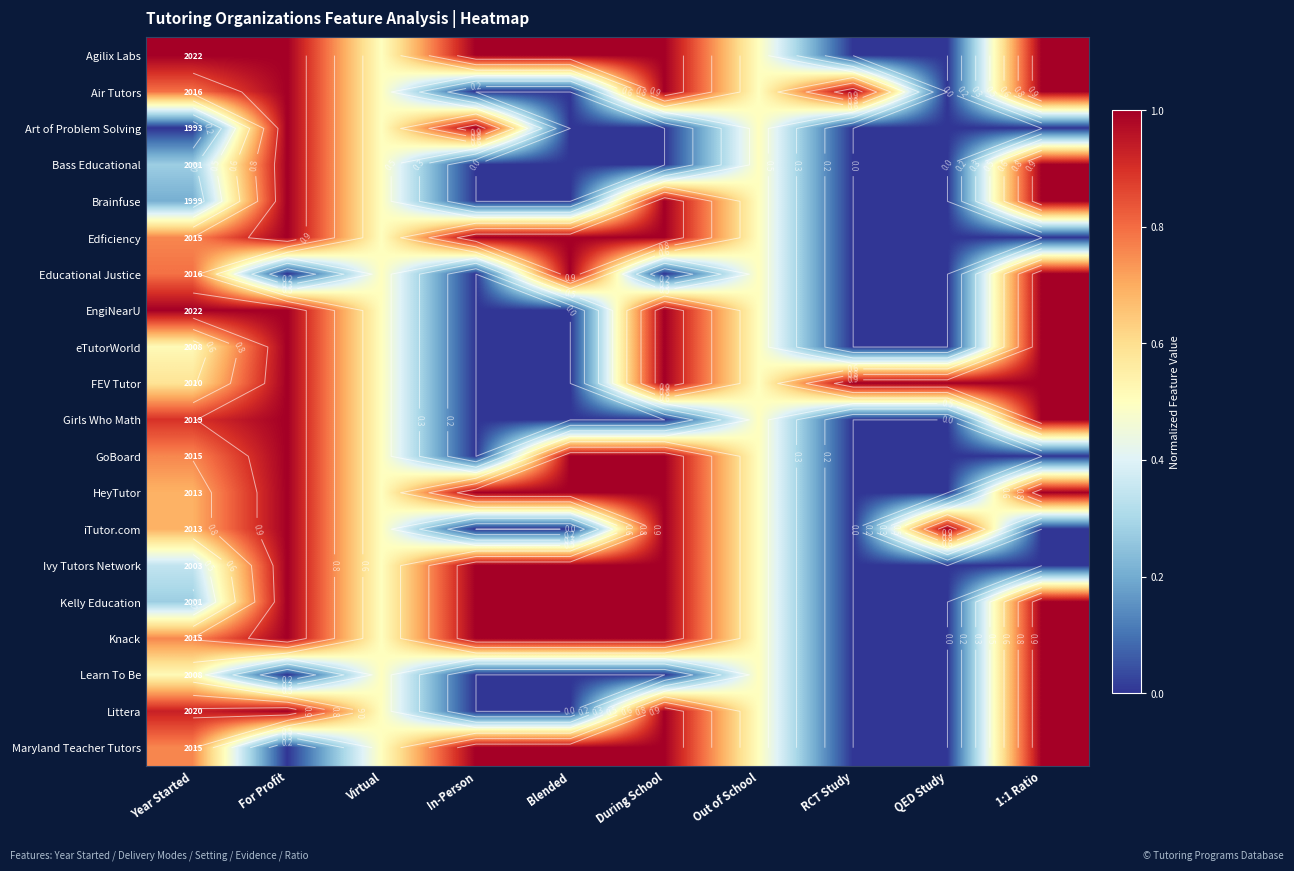

What is the spread (max minus min) of values at RCT Study?

1.0